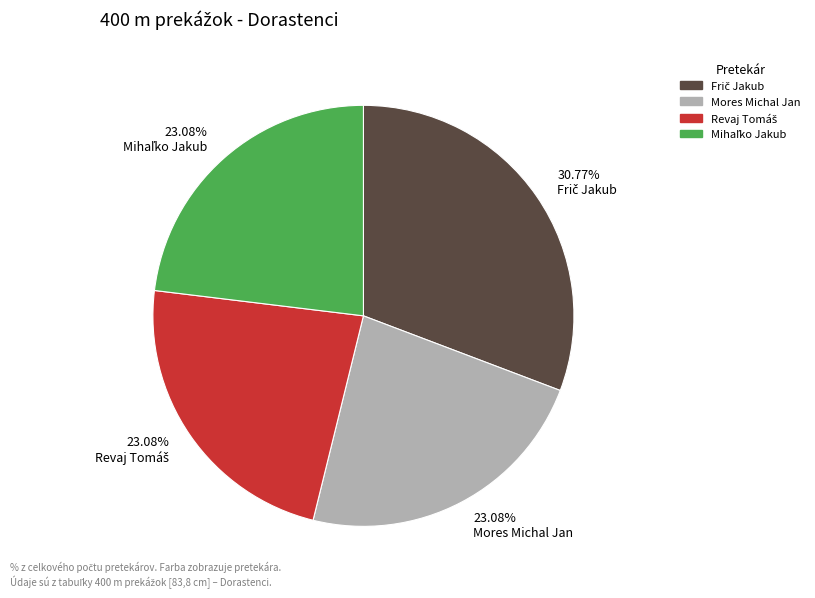

Is there a majority slice in this chart?

No